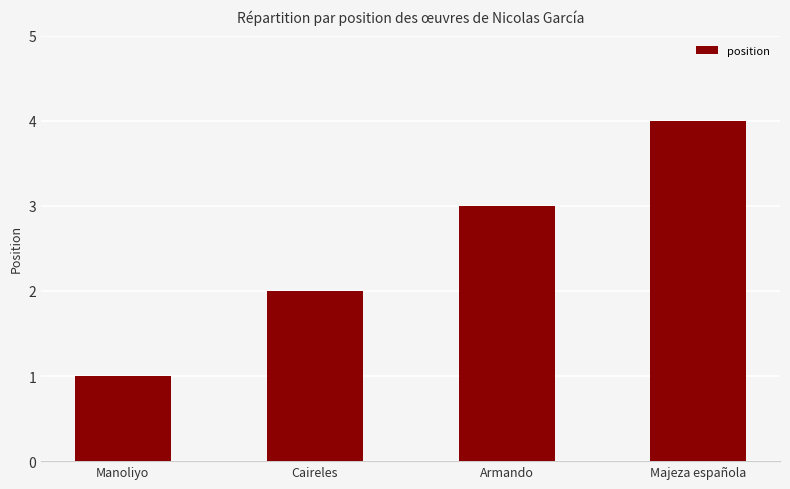

Reading right to left, list all the values displayed in this chart.

4	3	2	1